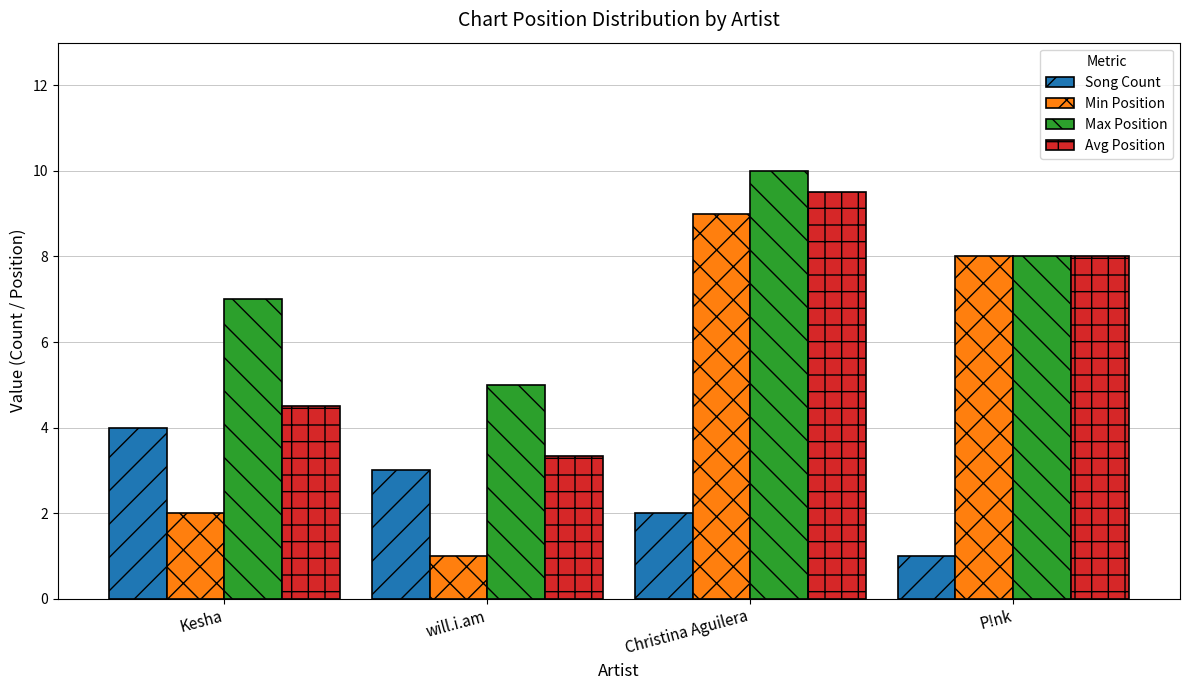

At which label does Min Position reach its peak?

Christina Aguilera